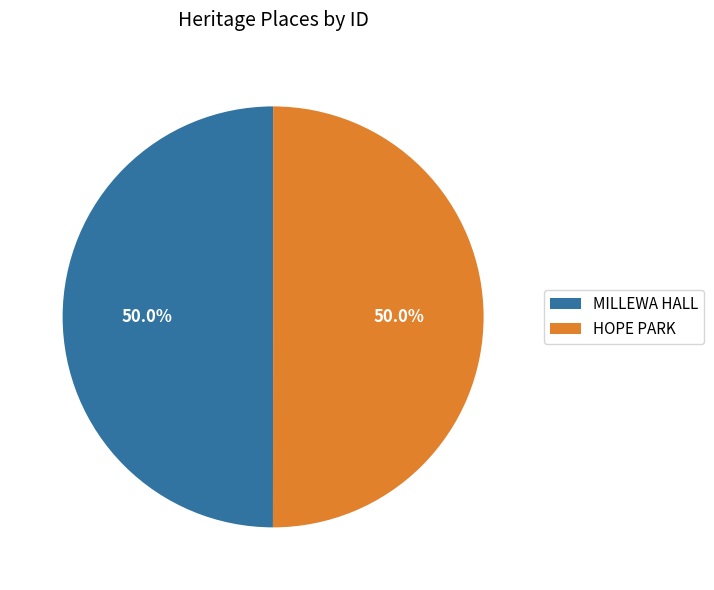

Count the number of slices in the pie.

2